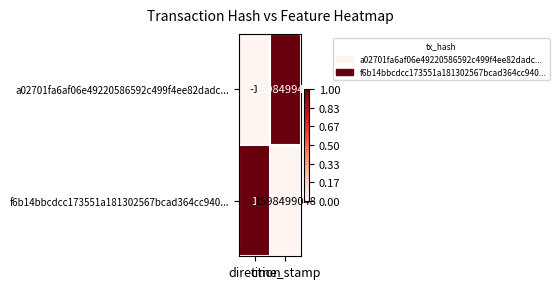

Which series has the largest range (max minus min)?

a02701fa6af06e49220586592c499f4ee82dadc...